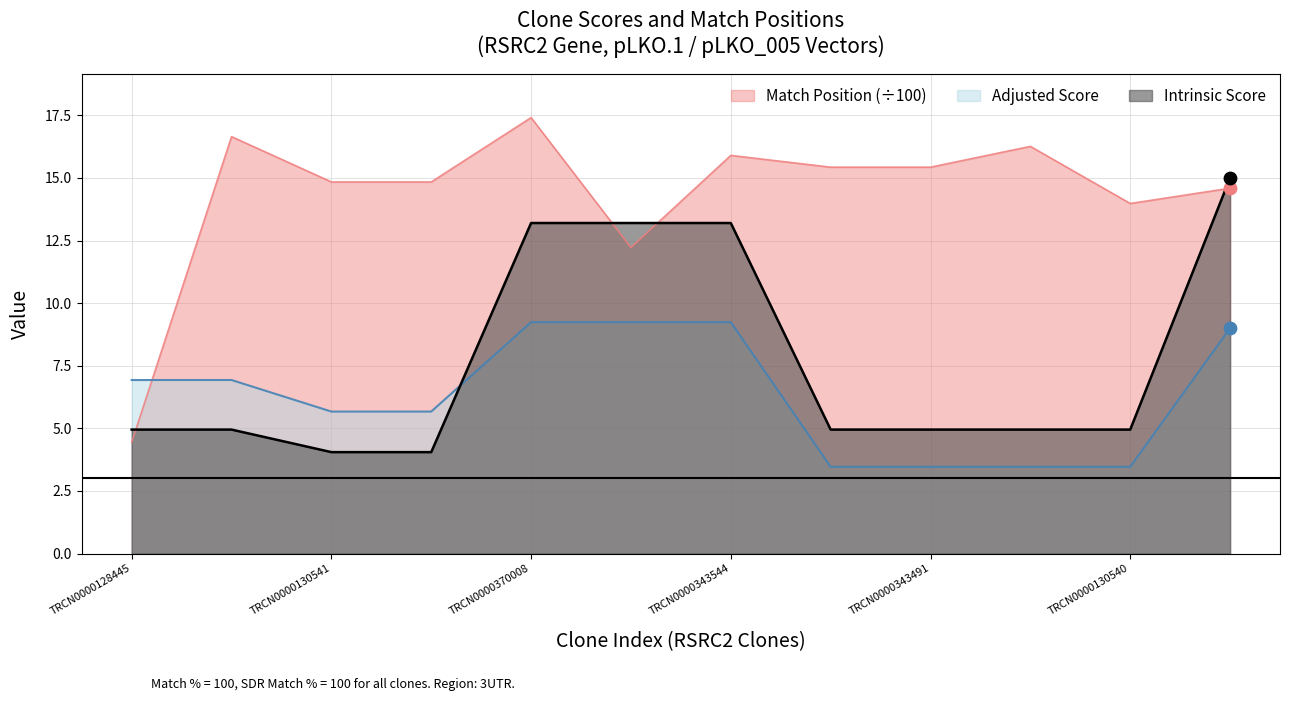

At which category is the sum across all series the highest?

TRCN0000370008